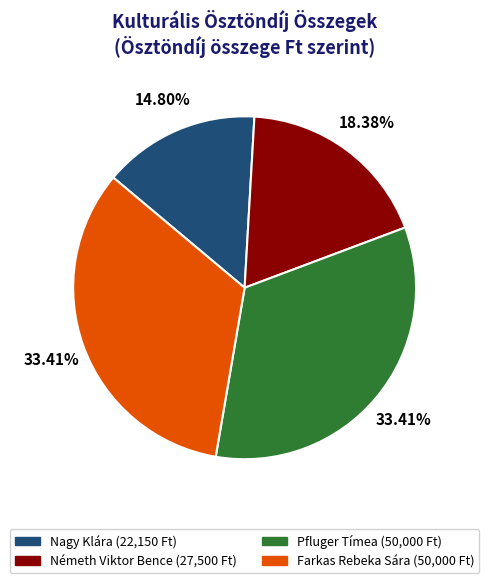

The Nagy Klára slice represents 15% of the pie. True or false?

True